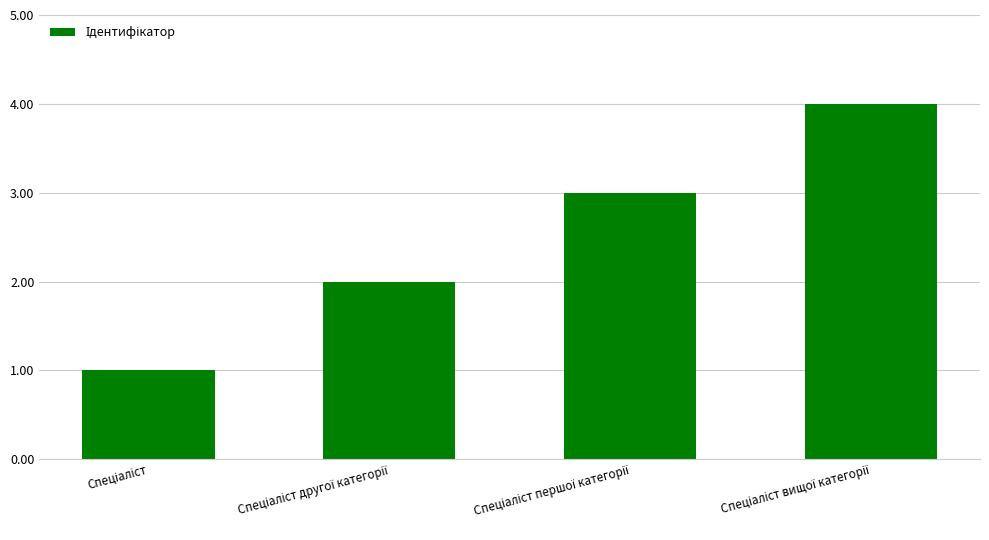

What is the maximum value shown in the chart?

4